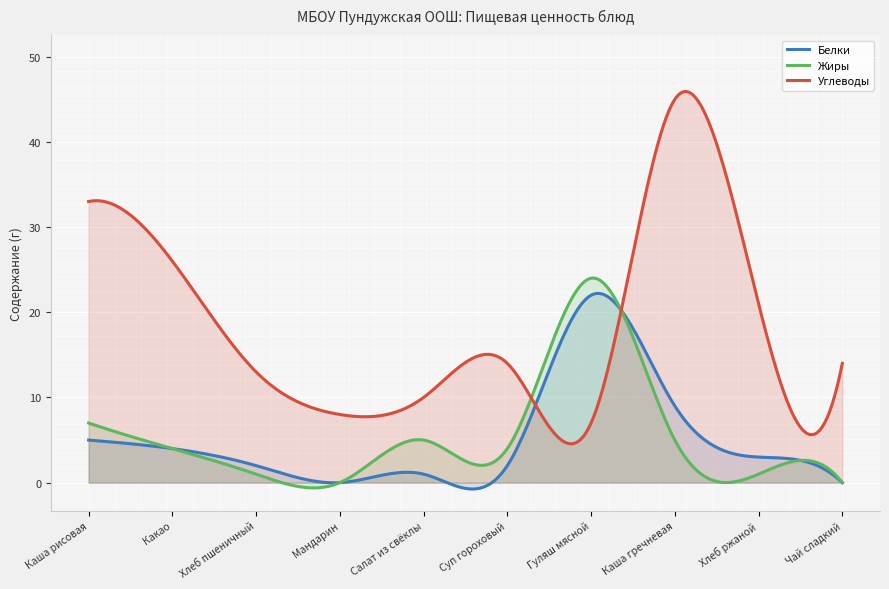

What is the minimum value for Углеводы?

4.6